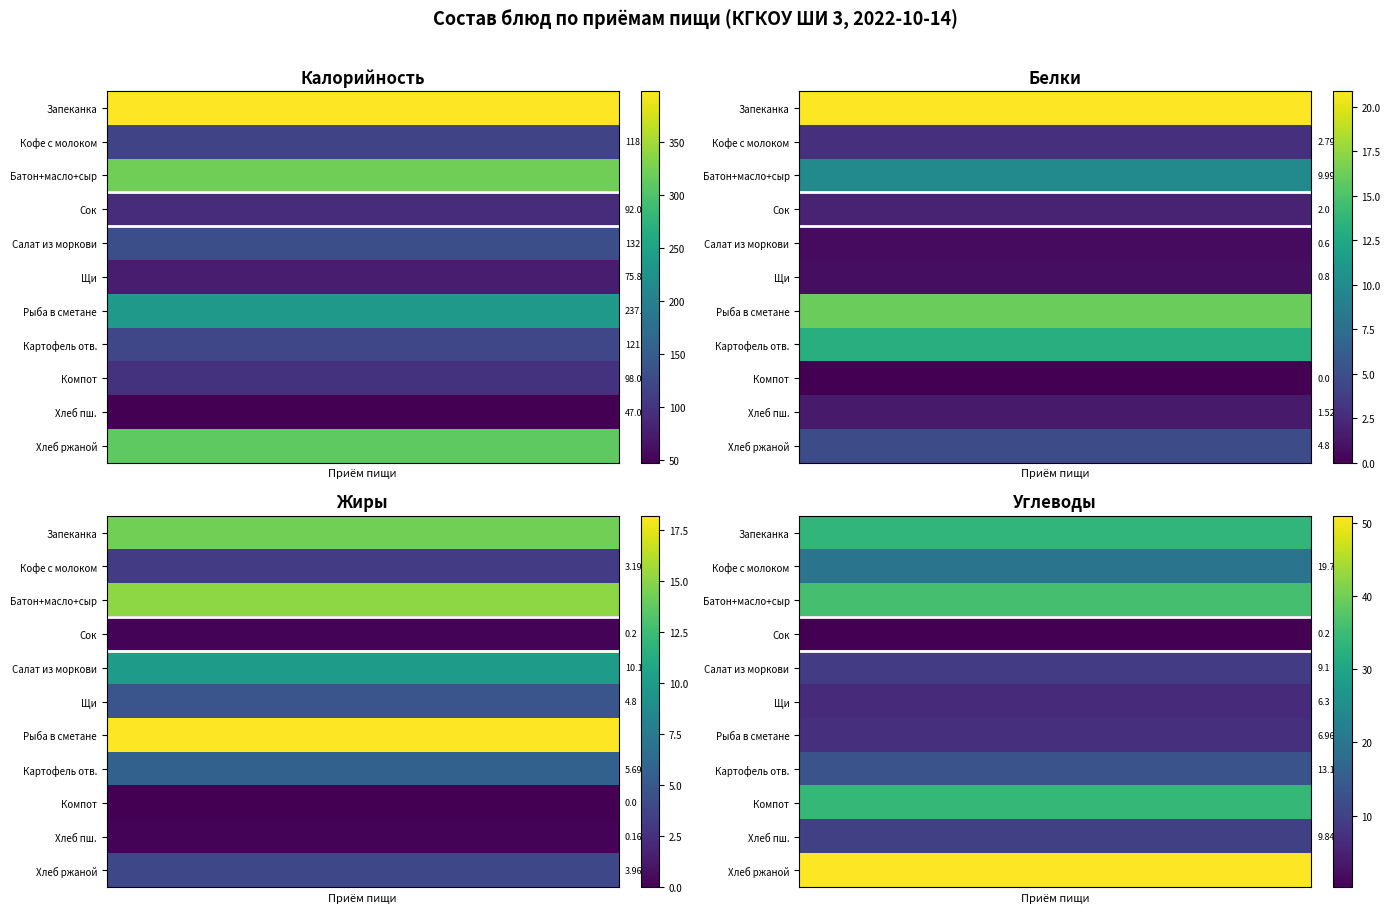

What is the spread (max minus min) of values at 4?

50.8